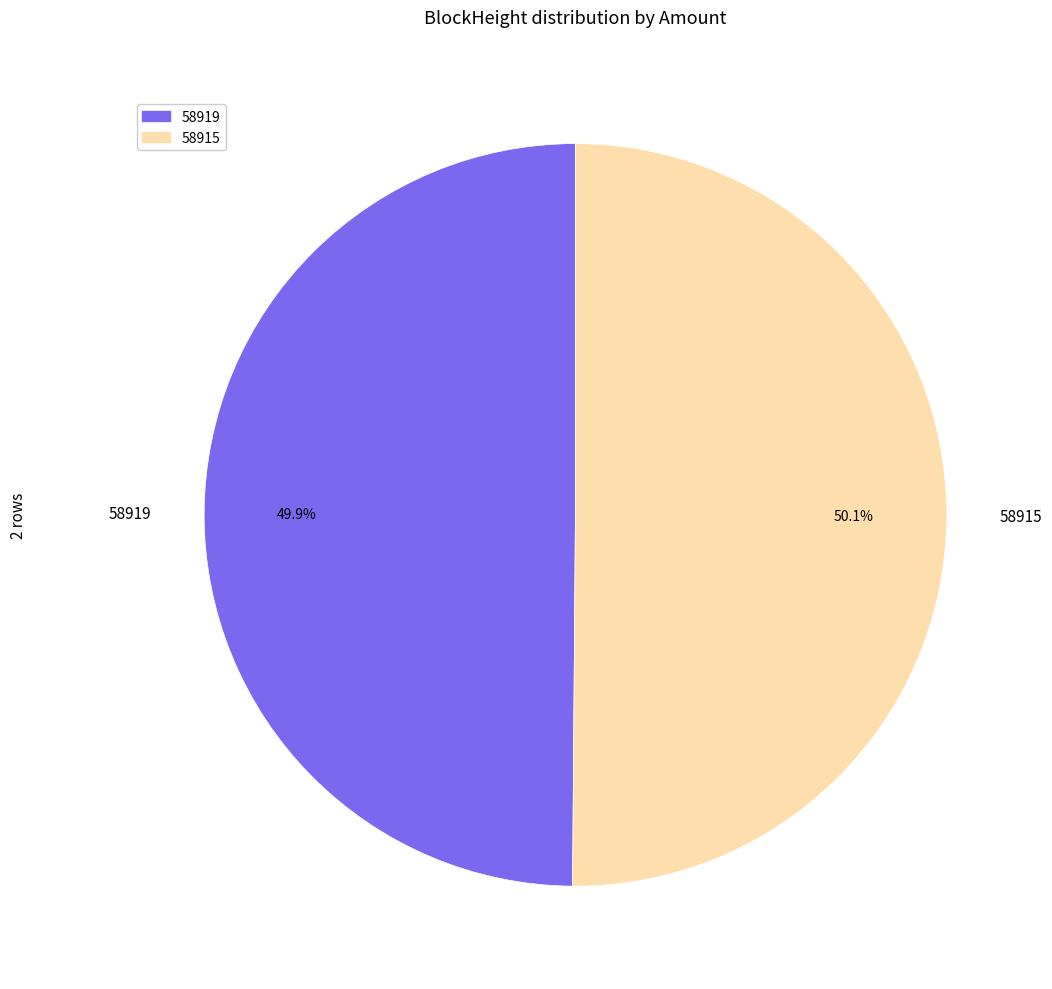

To the nearest percent, what is the difference between the 58915 and 58919 slice percentages?

0%